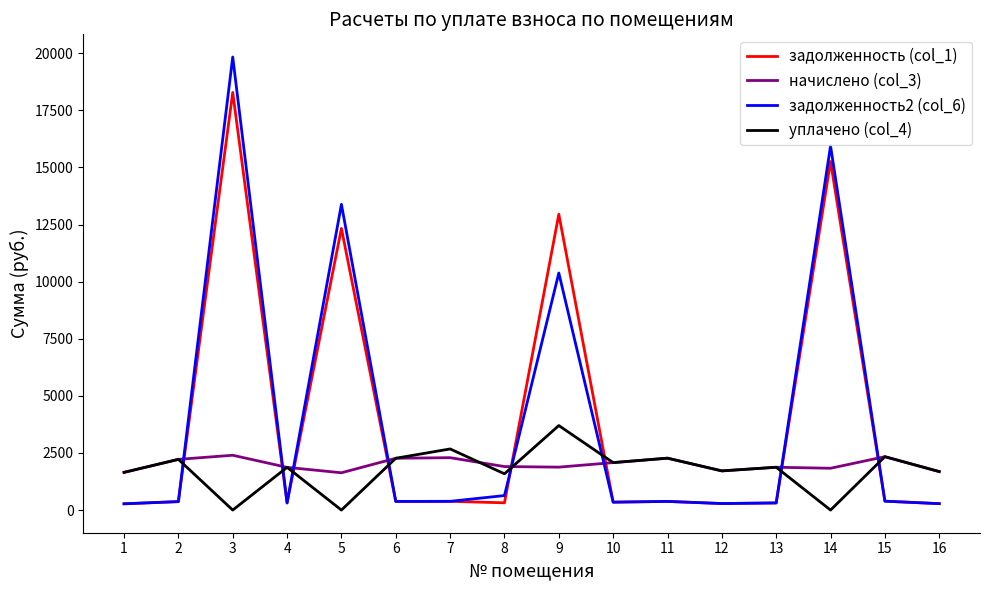

How many lines are shown in the chart?

4